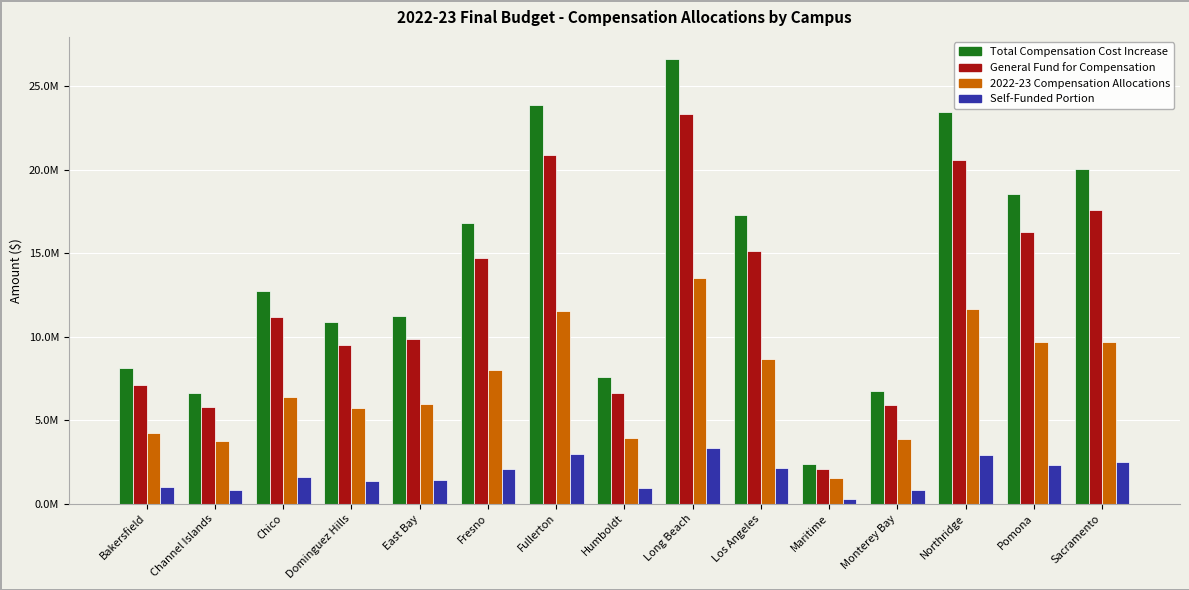

What is the smallest value displayed?

297000